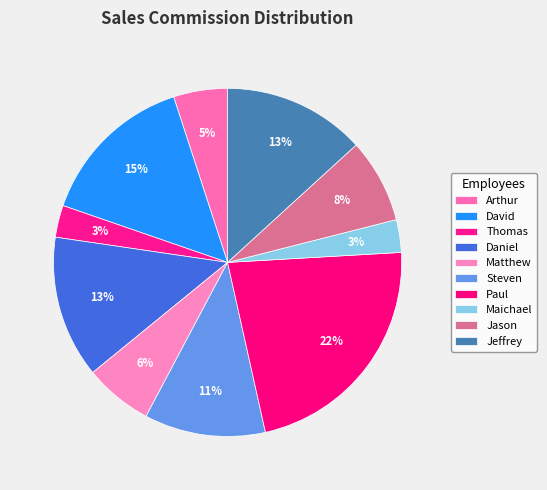

Between Matthew and Paul, which is larger?

Paul